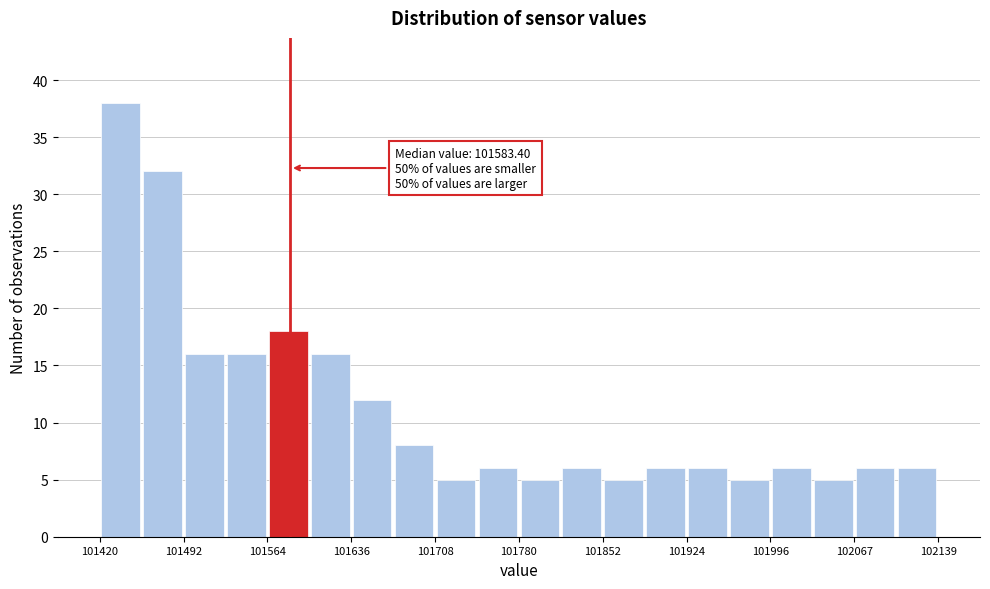

Around what value on the x-axis is the tallest bar? Give the approximate position of its centre, as read against the axis.

101440